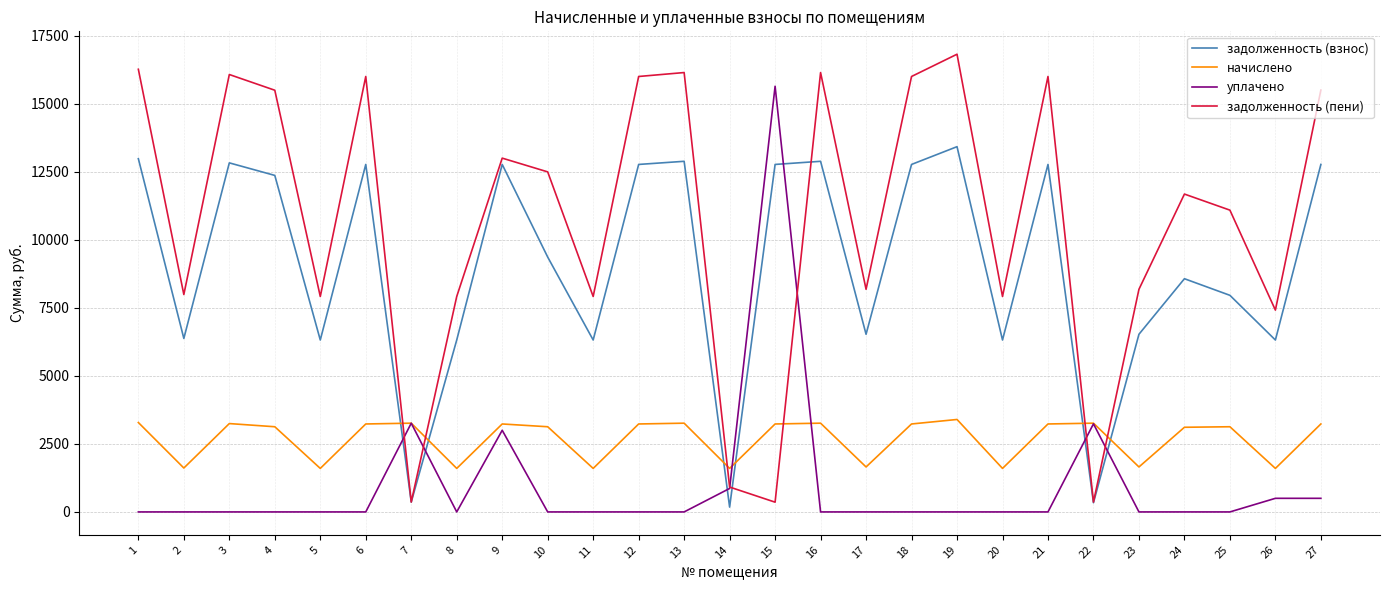

What is the difference between the задолженность (взнос) values at 2 and 14?

6196.7